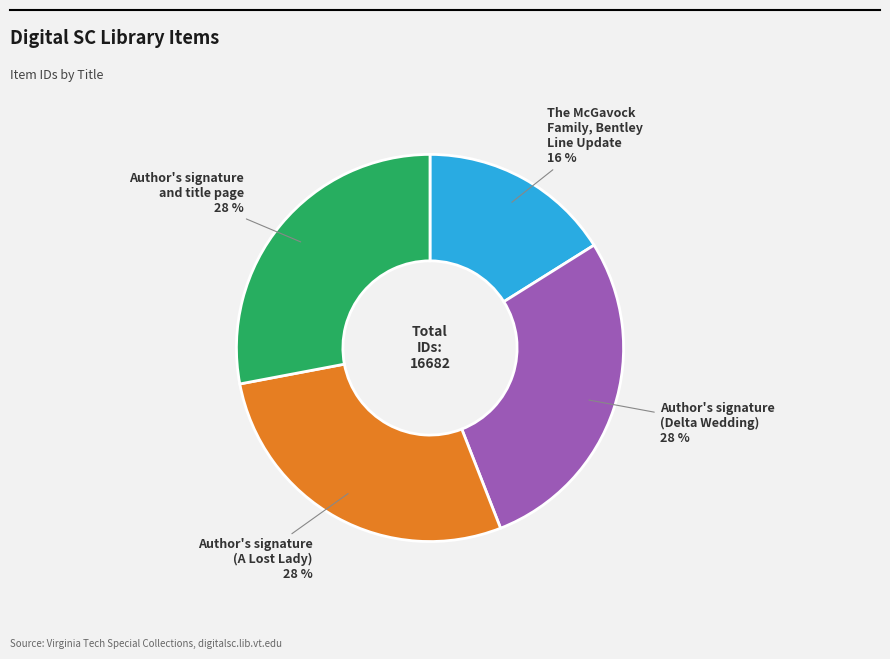

Which slice is the smallest?

The McGavock Family, Bentley Line Update